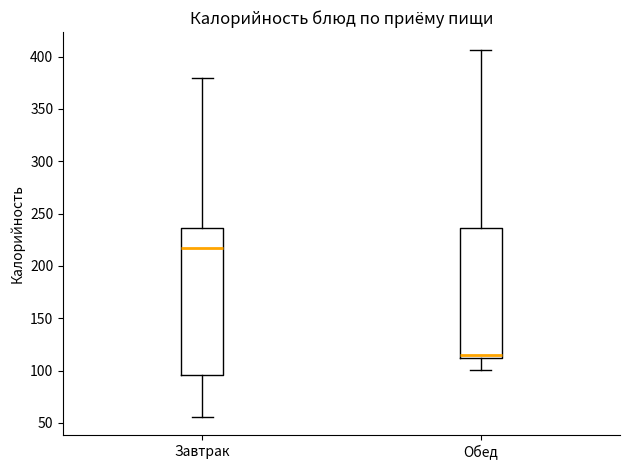

Where does the upper whisker of the box for Обед end on the y-axis? The values are not printed on the chart, so give them approximately, as read against the axis.

405